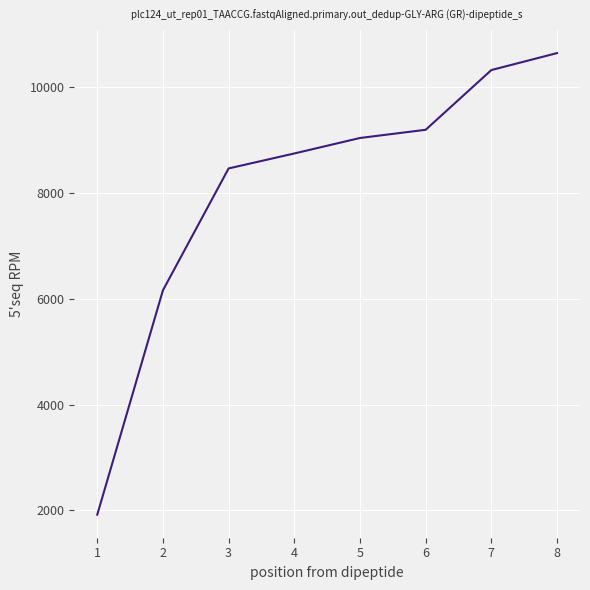

How many lines are shown in the chart?

1